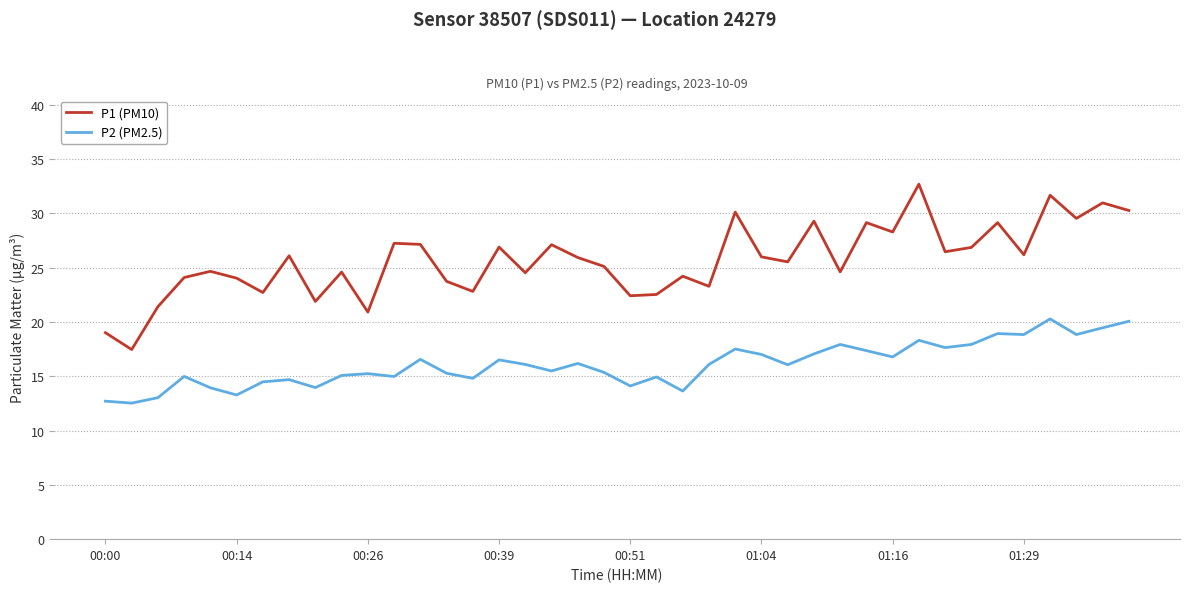

Which series has the largest total across all categories?

P1 (PM10)